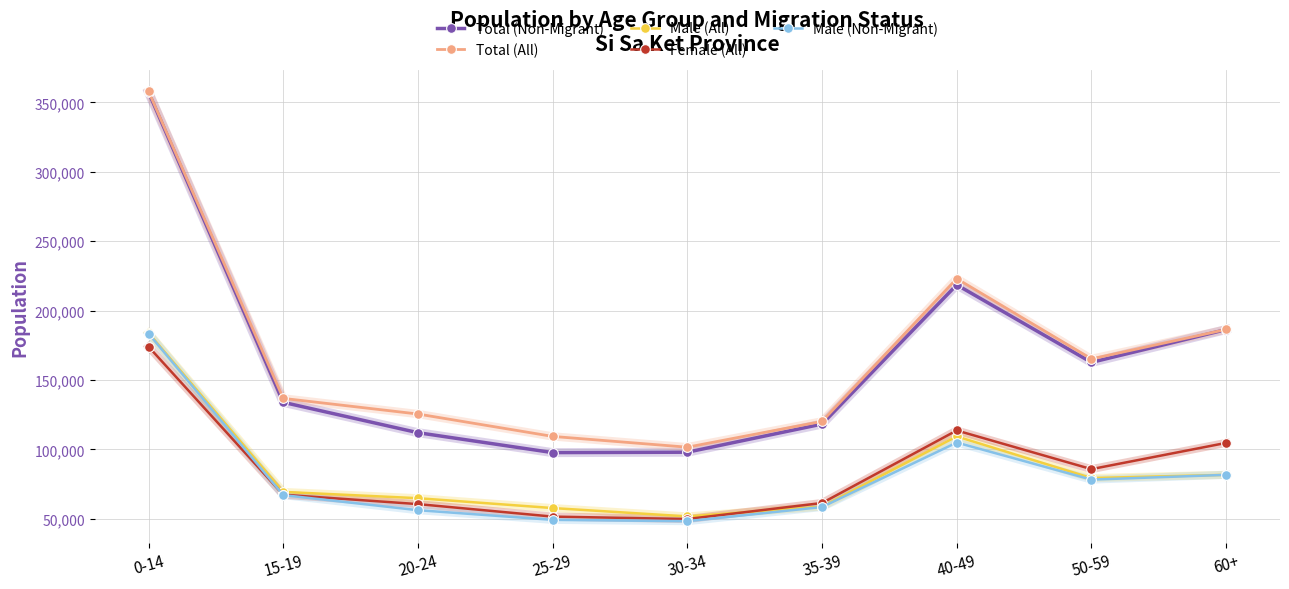

The value of Total (Non-Migrant) at 60+ is 117866. True or false?

False